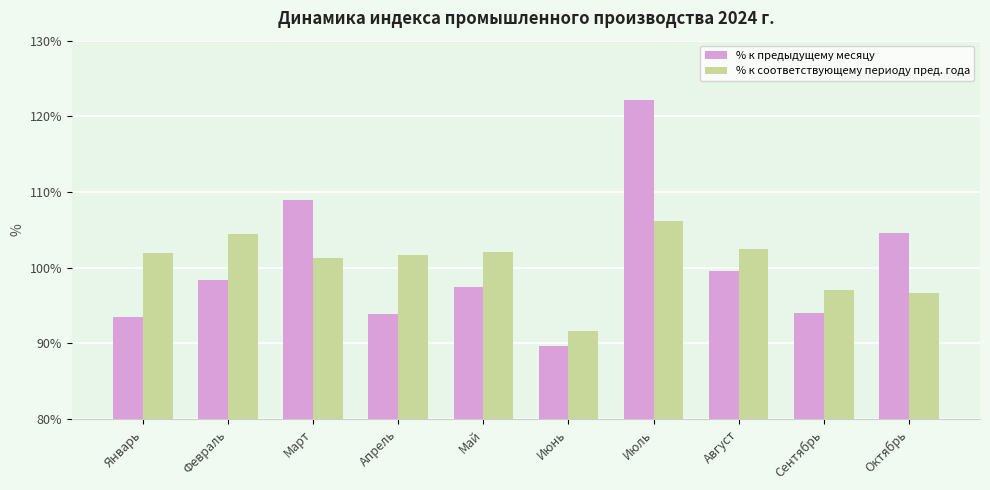

What is the approximate value of % к соответствующему периоду пред. года at Январь?

101.9